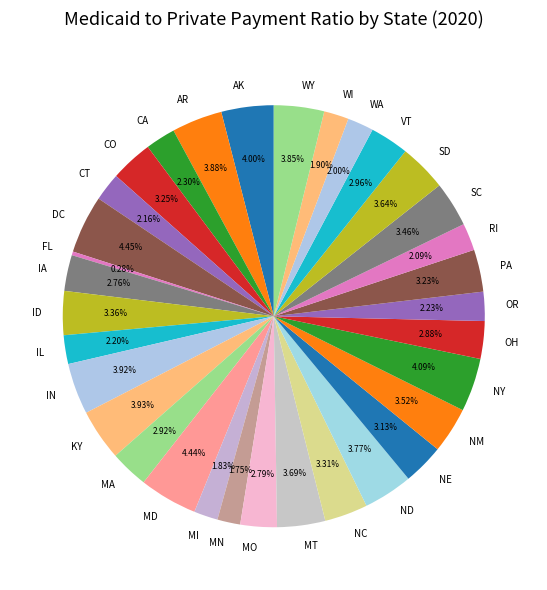

Does WY represent more than half of the total?

No